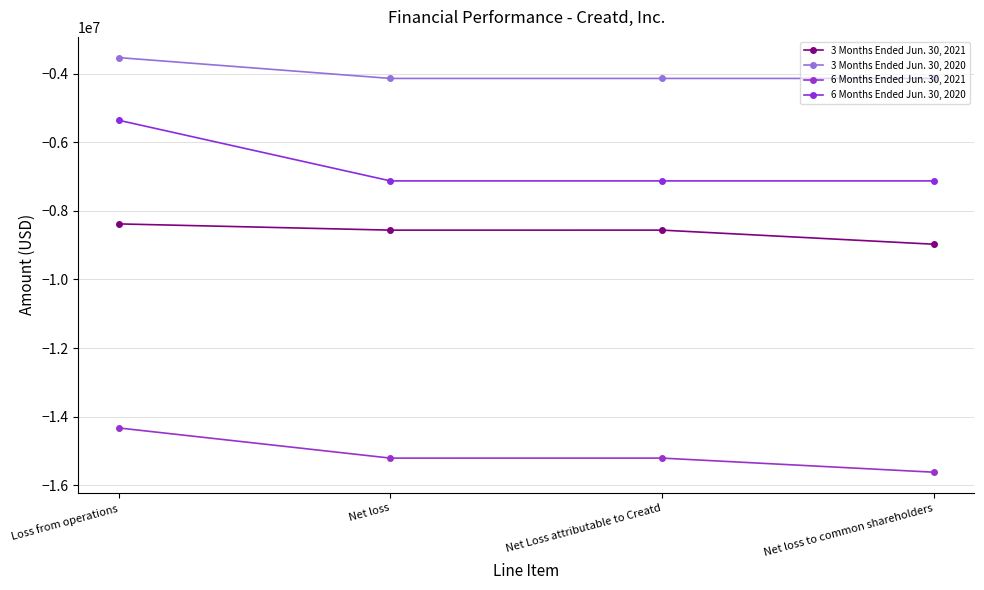

True or false: 3 Months Ended Jun. 30, 2020 and 6 Months Ended Jun. 30, 2020 intersect in this chart.

False